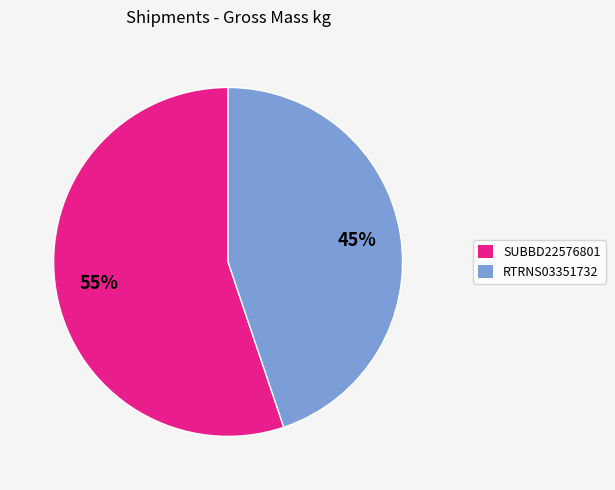

Between SUBBD22576801 and RTRNS03351732, which is larger?

SUBBD22576801